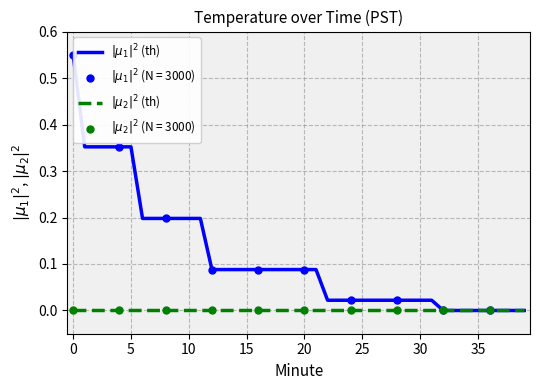

At how many categories does at least one series exceed 0?

32